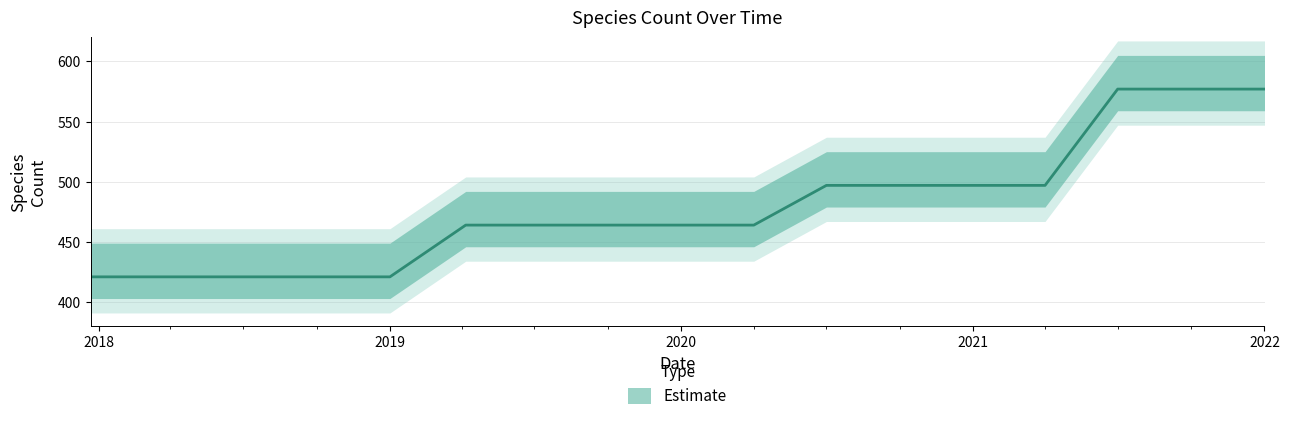

How many values are between 421 and 497?

14